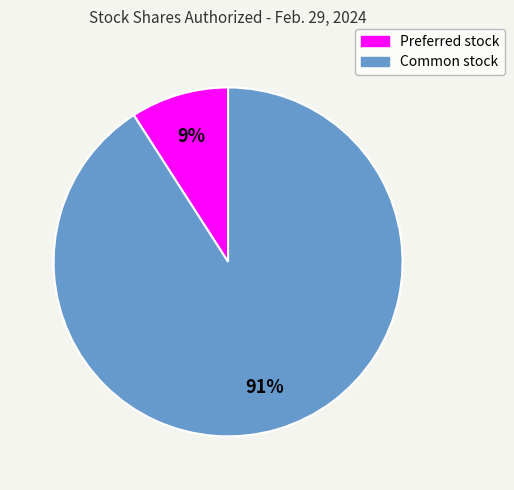

Do Preferred stock and Common stock together represent more than half of the pie?

Yes